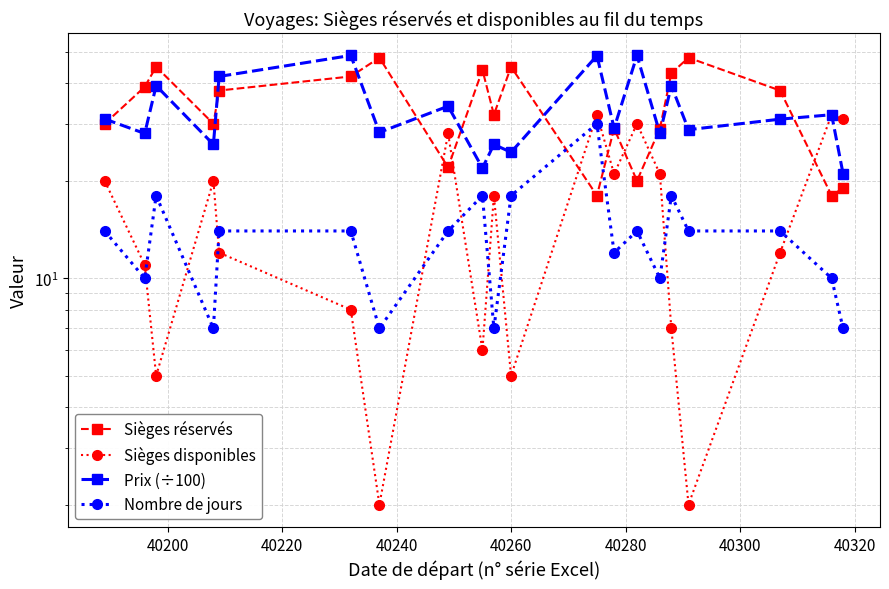

What is the value of the Sièges disponibles point at the 16th from the left?

7.0